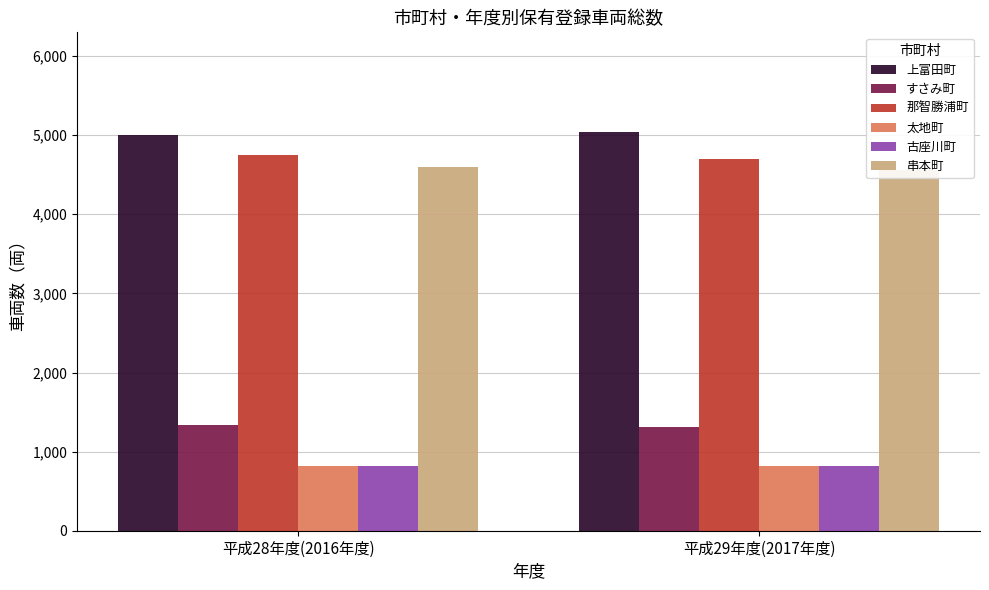

What is the sum of the 古座川町 values at 平成29年度(2017年度) and 平成28年度(2016年度)?

1635